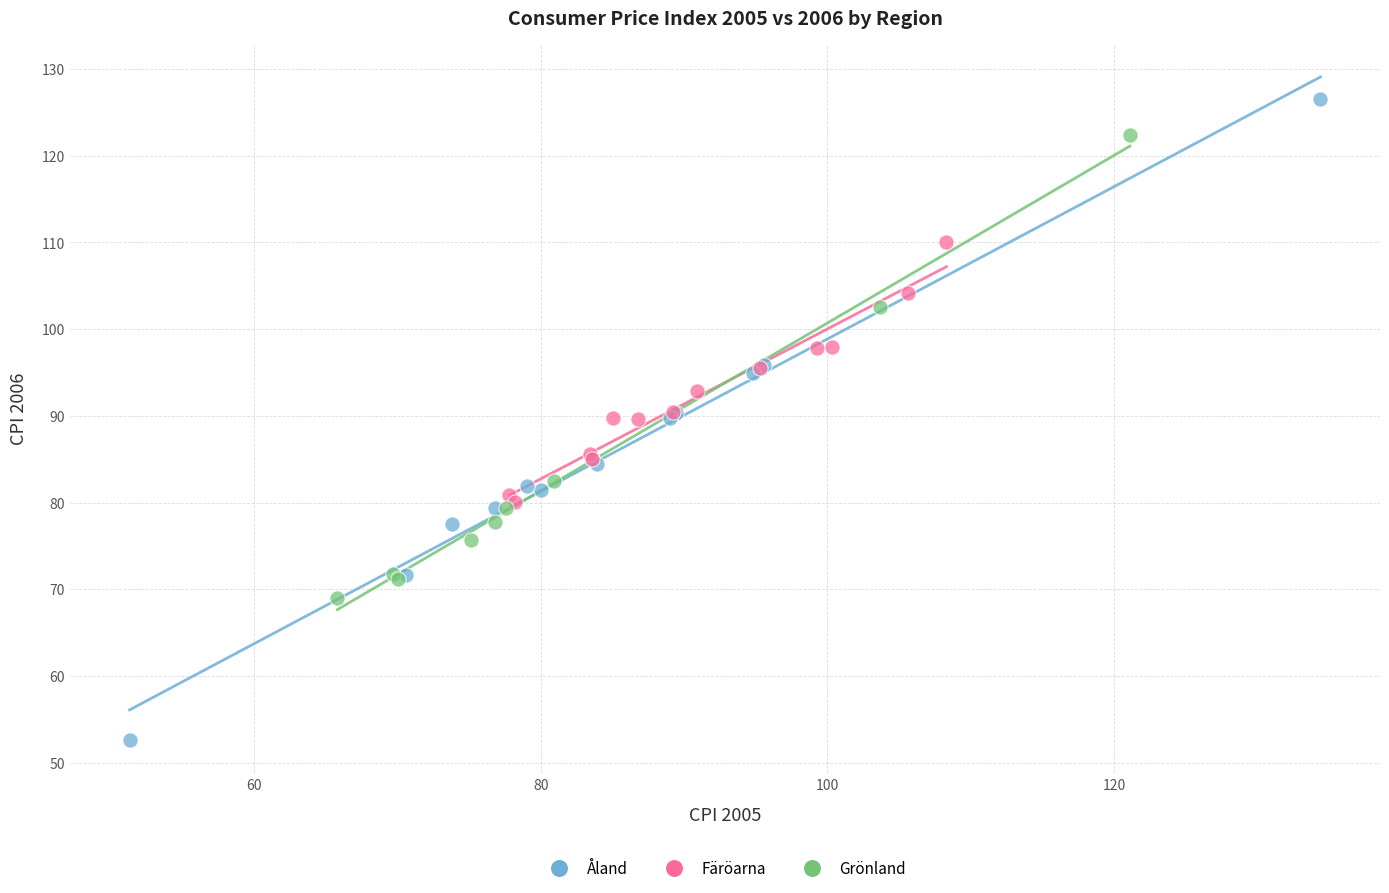

What are all the series names shown in the legend?

Åland, Färöarna, Grönland